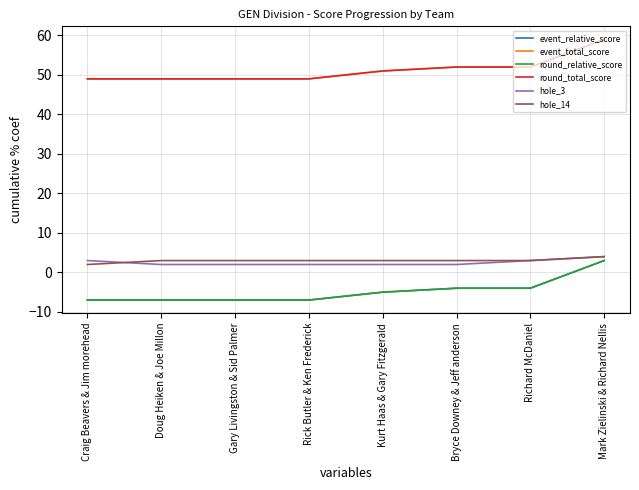

Does the chart display data point markers on the line(s)?

No